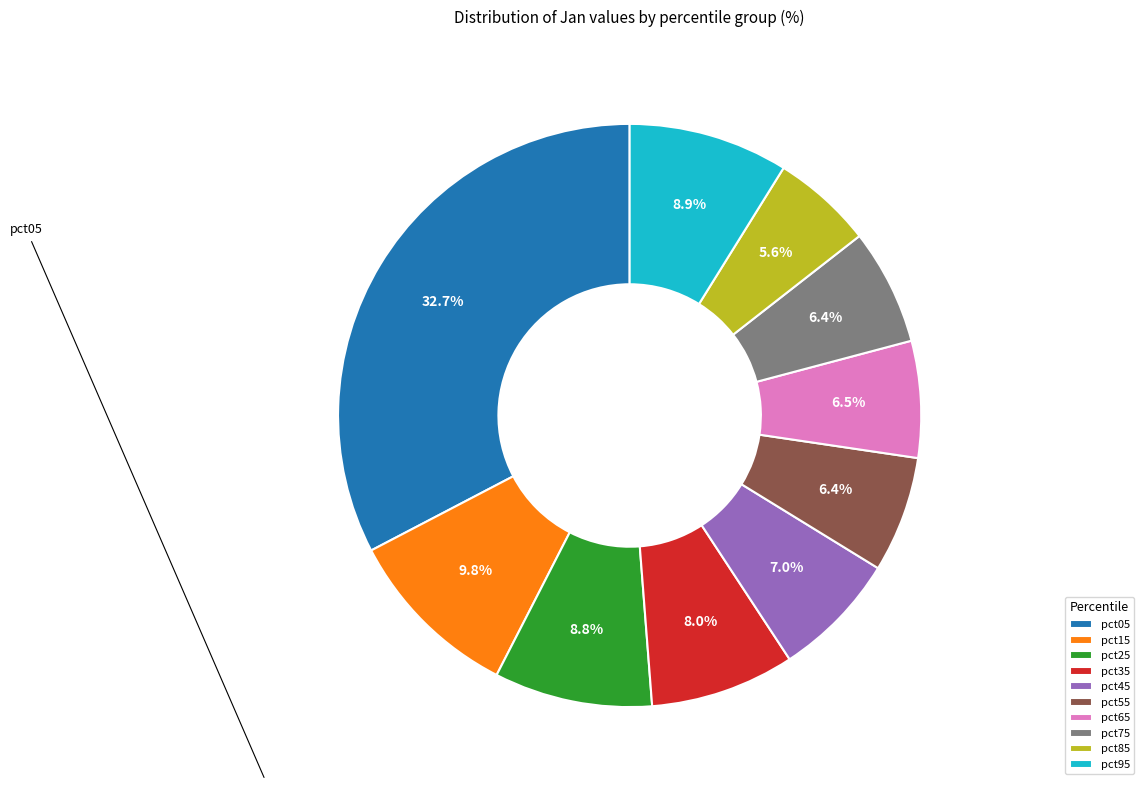

How many segments does this pie chart have?

10